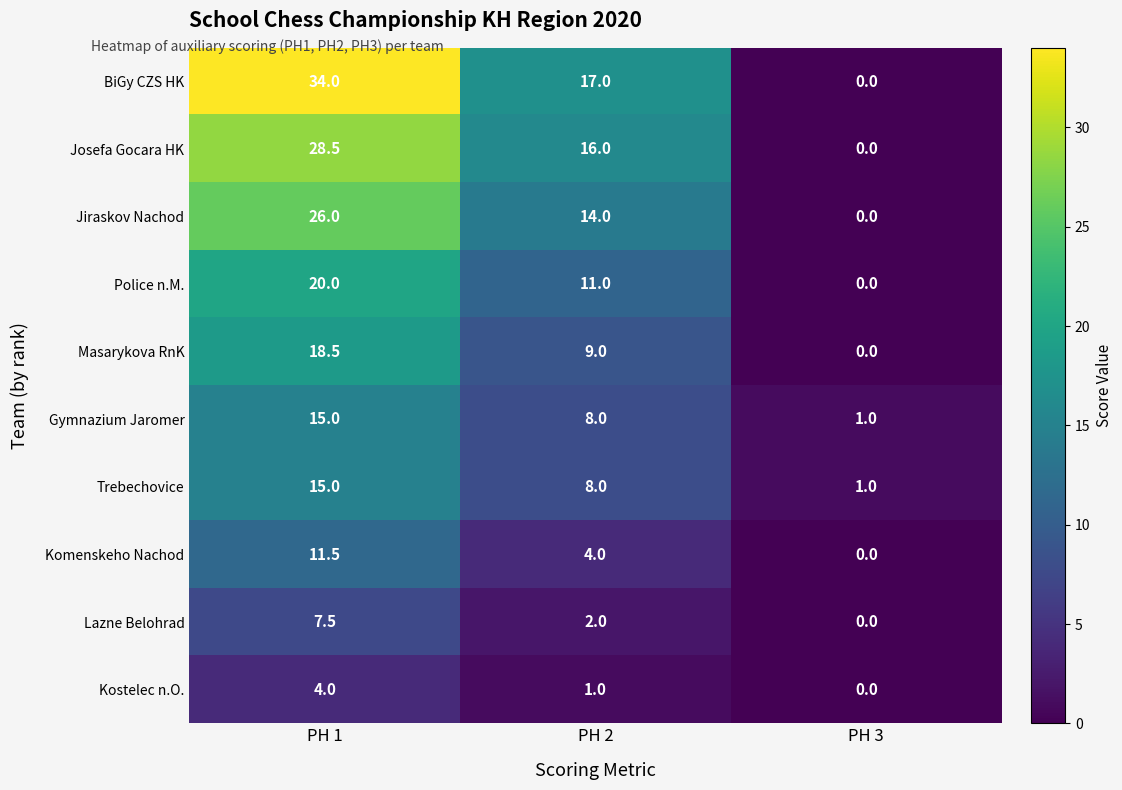

At which label is Trebechovice closest to 8?

PH 2